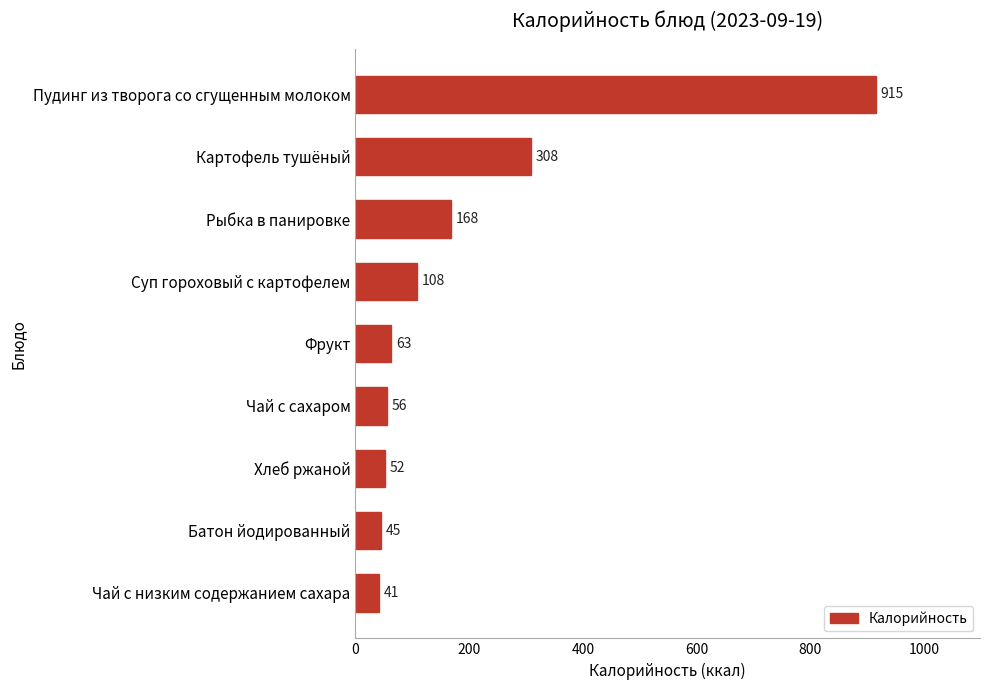

What is the label of the 7th bar from the top?

Хлеб ржаной